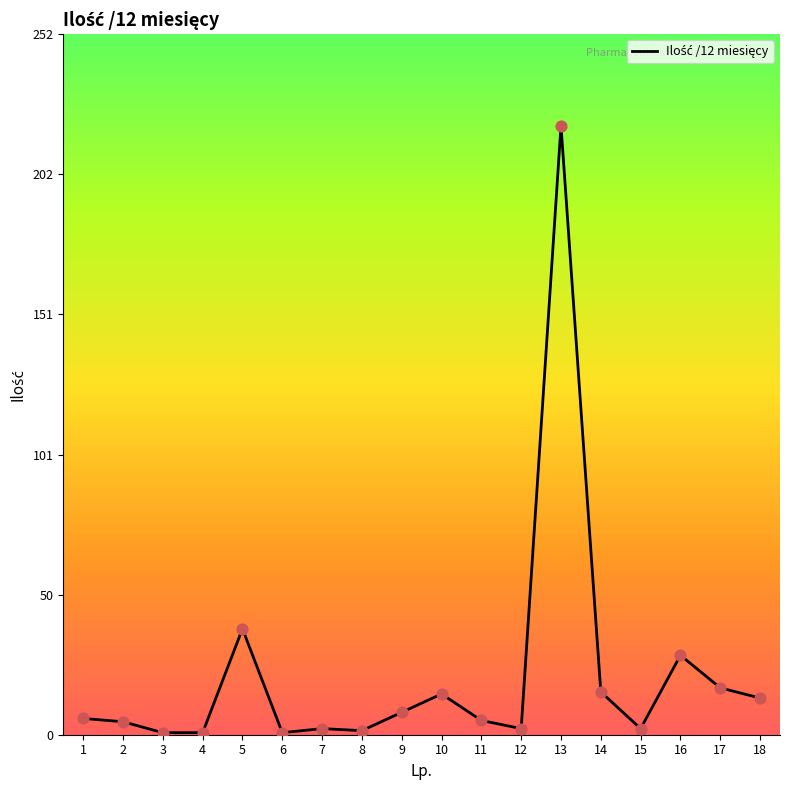

Which has a higher value, 5 or 3?

5